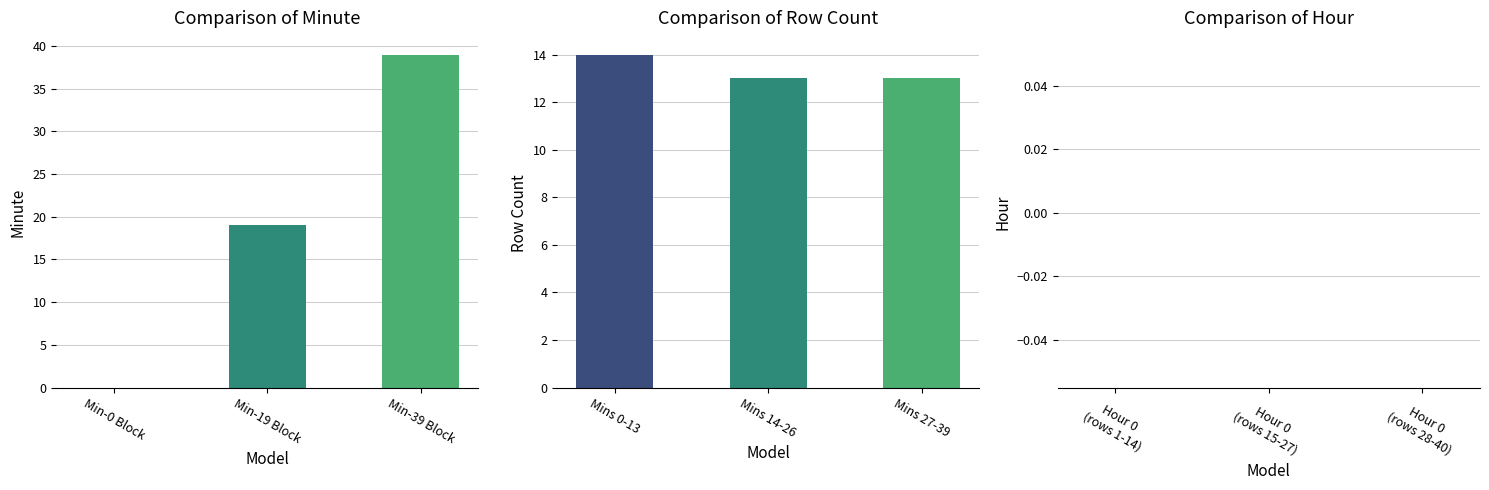

Count the values in the range 0 to 39.

3